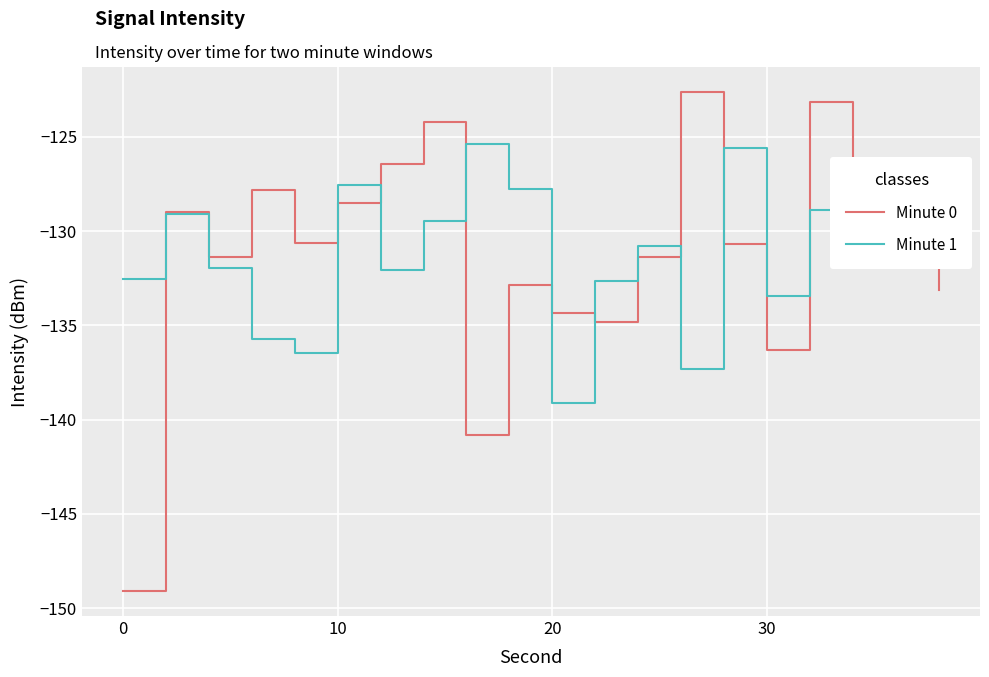

What is the maximum value shown in the chart?

-122.6